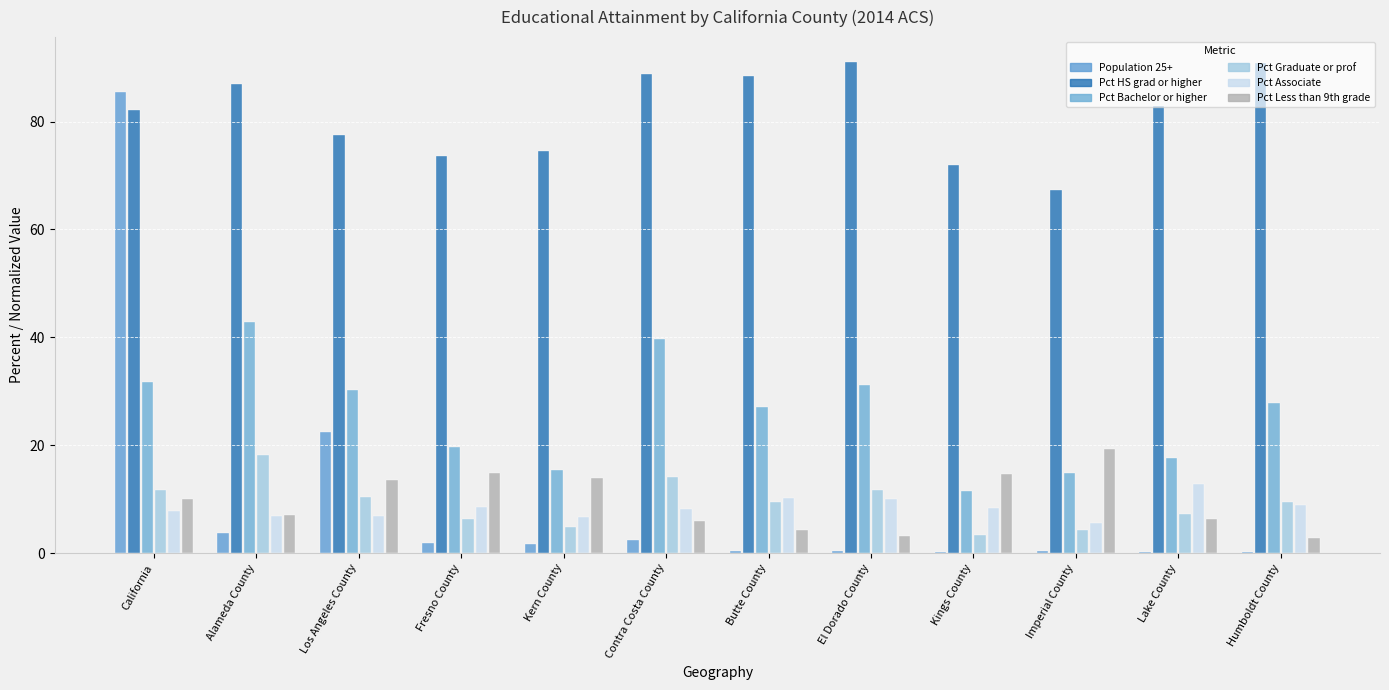

How many categories are shown in the chart?

12